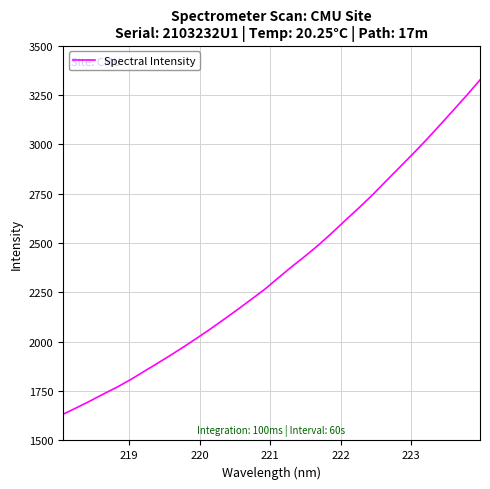

What is the minimum value shown in the chart?

1632.8